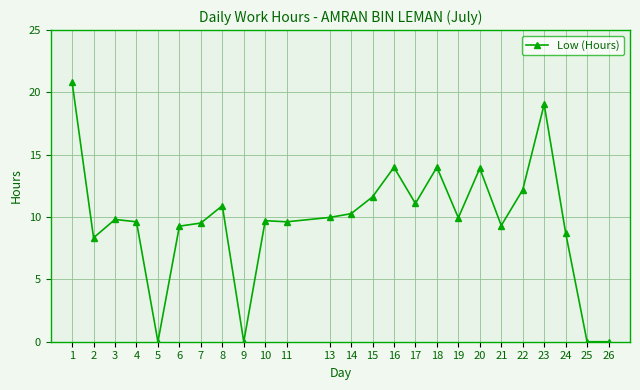

Does the chart display data point markers on the line(s)?

Yes